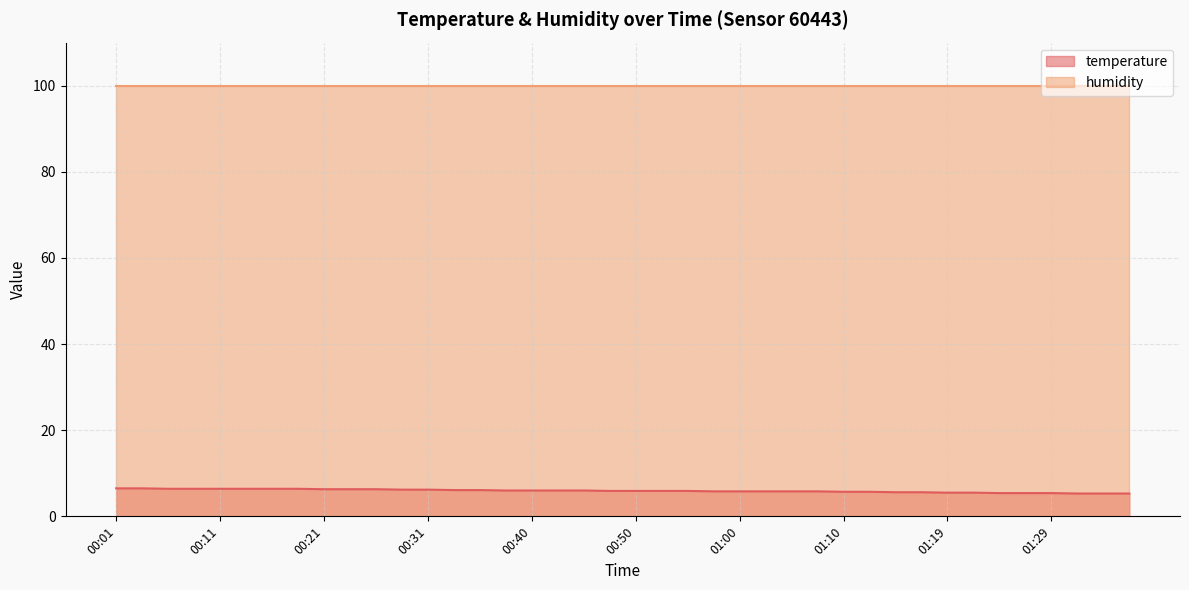

The chart shows a value of 5.9 at 00:50. True or false?

True